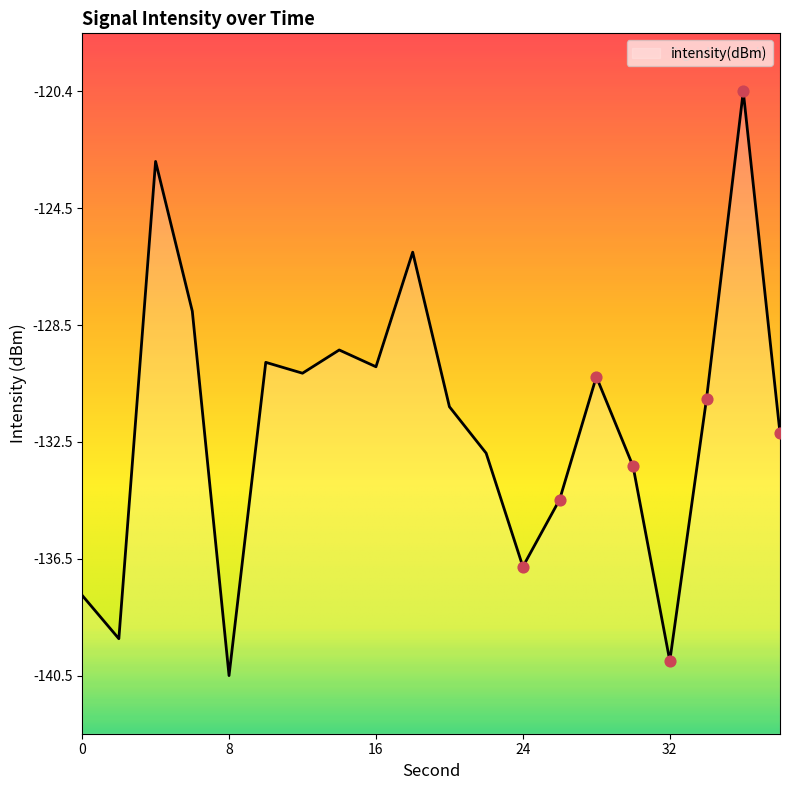

Between 0 and 12, which is larger?

12